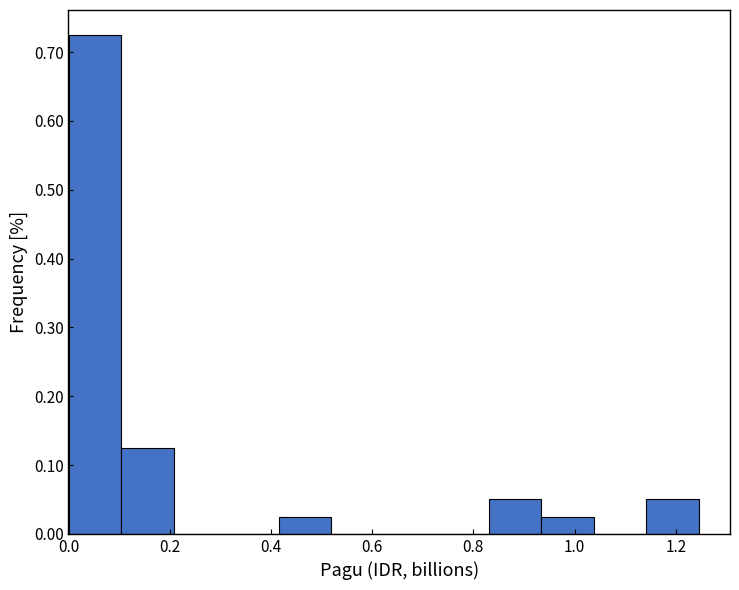

How tall is the bar that spans 0.94 to 1.04 on the x-axis? Neither the bar edges nor the heights are printed on the chart, so give them approximately, as read against the axes.

0.03